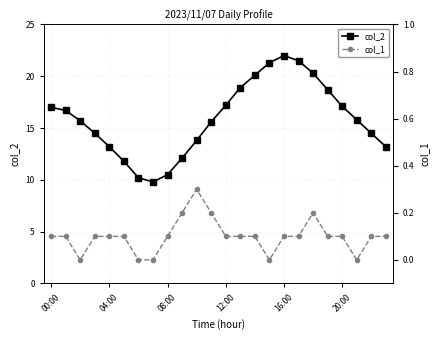

What is the average value of the col_1 series?

0.1